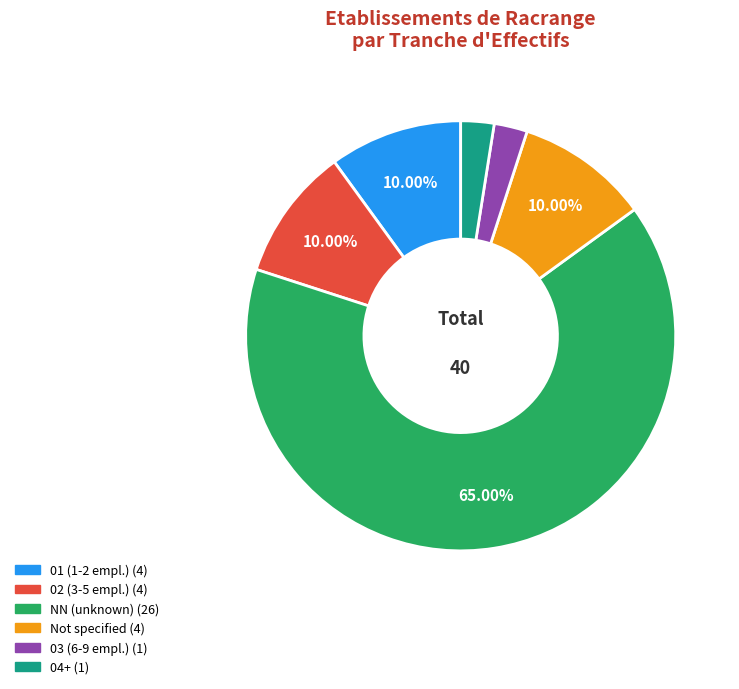

Does any single category account for the majority?

Yes